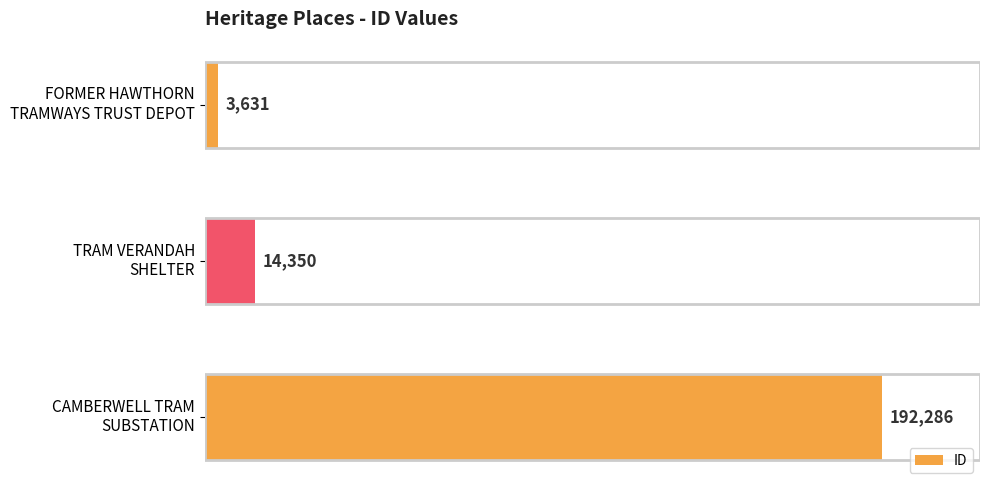

How many bars are there in total?

3